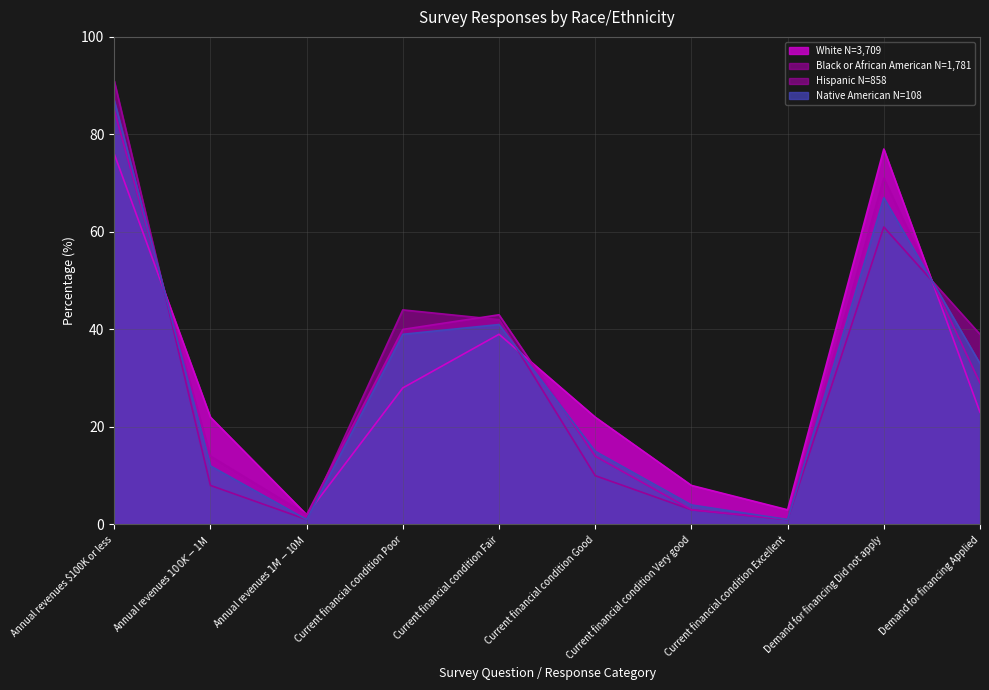

Rank the series by their maximum value, from highest to lowest.

Black or African American N=1,781, Native American N=108, Hispanic N=858, White N=3,709